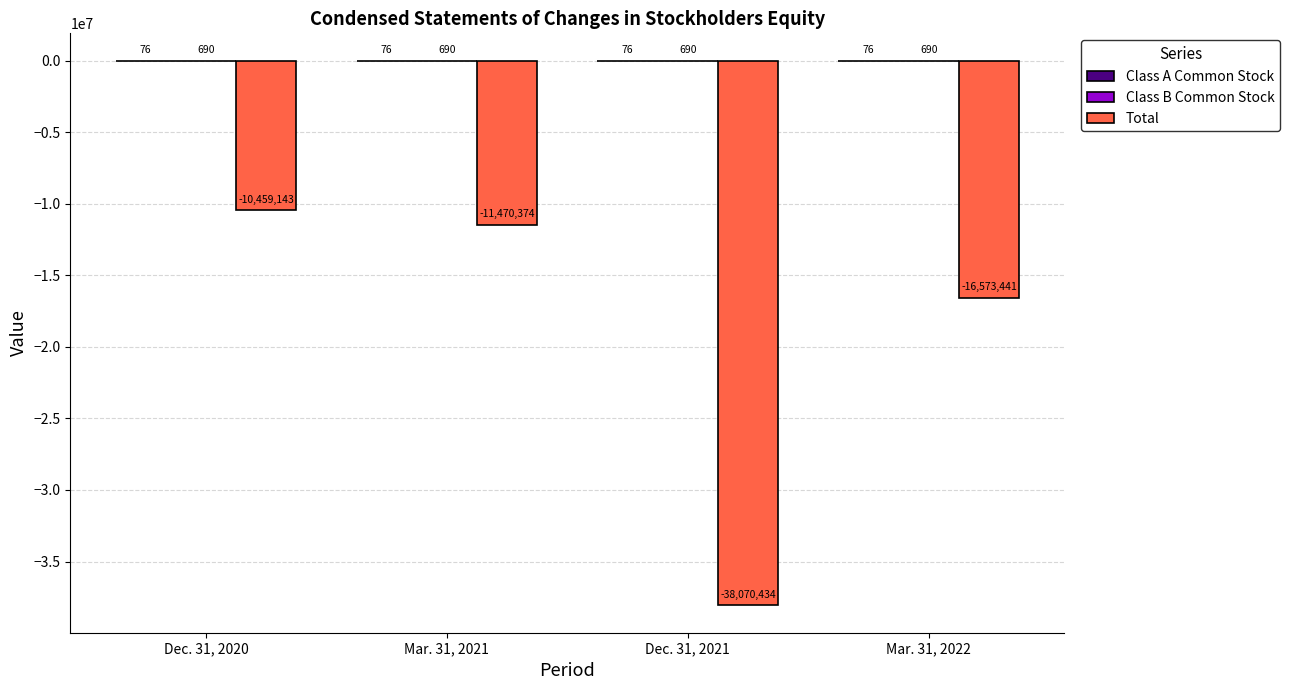

Which series changed the most between Dec. 31, 2021 and Mar. 31, 2022?

Total